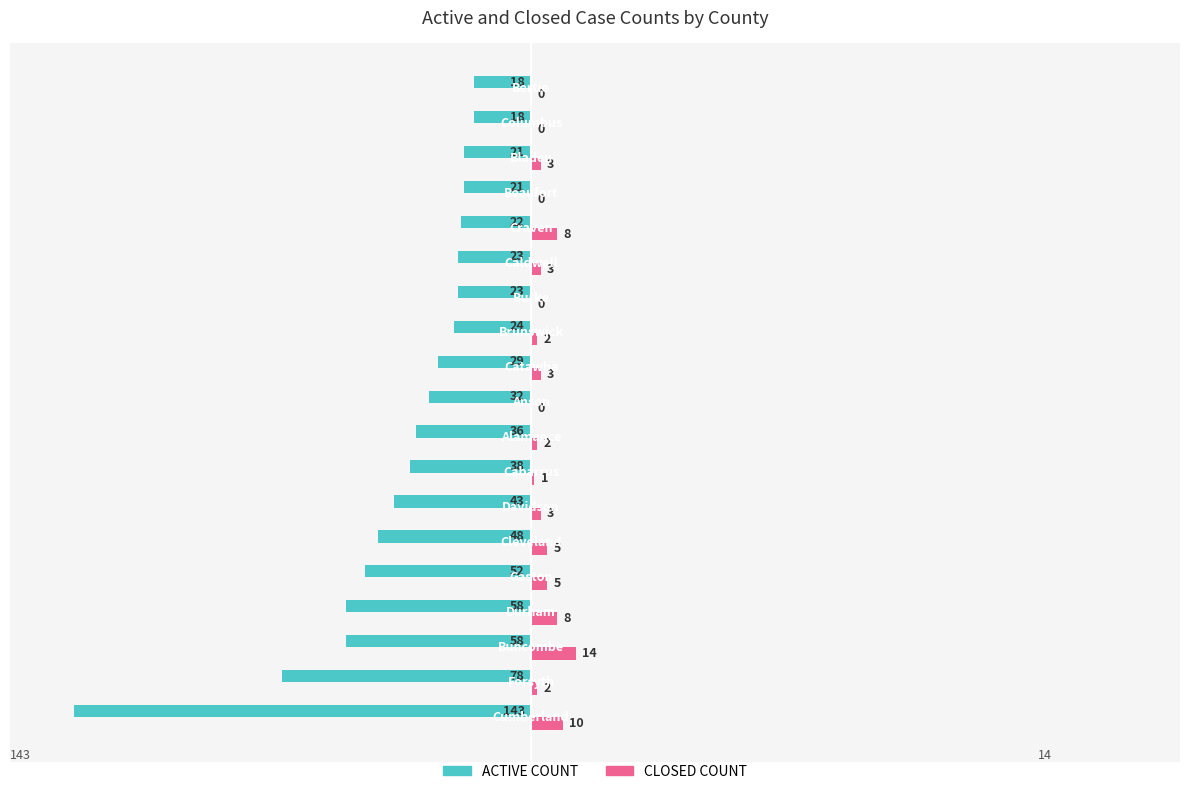

Which series has the largest total across all categories?

CLOSED COUNT